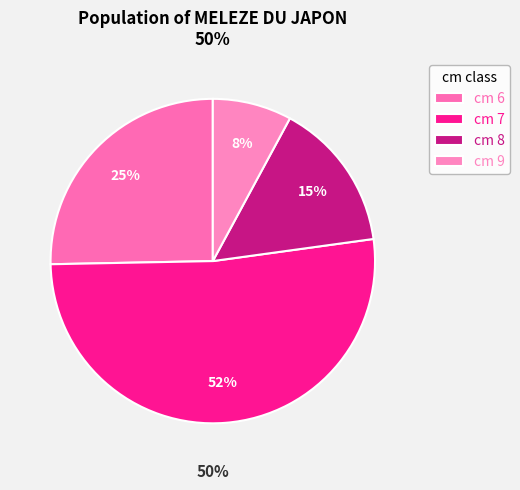

What percentage is NOT represented by 8?

85.1%